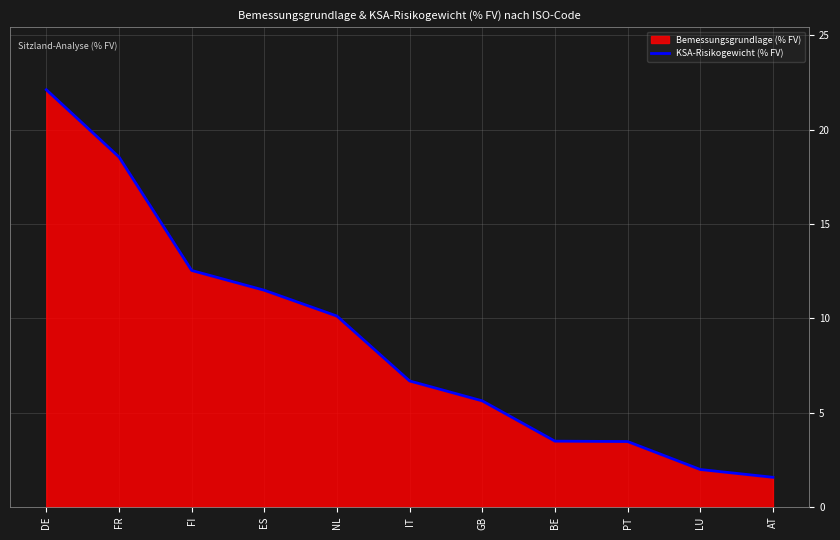

Read the value at AT.

1.6